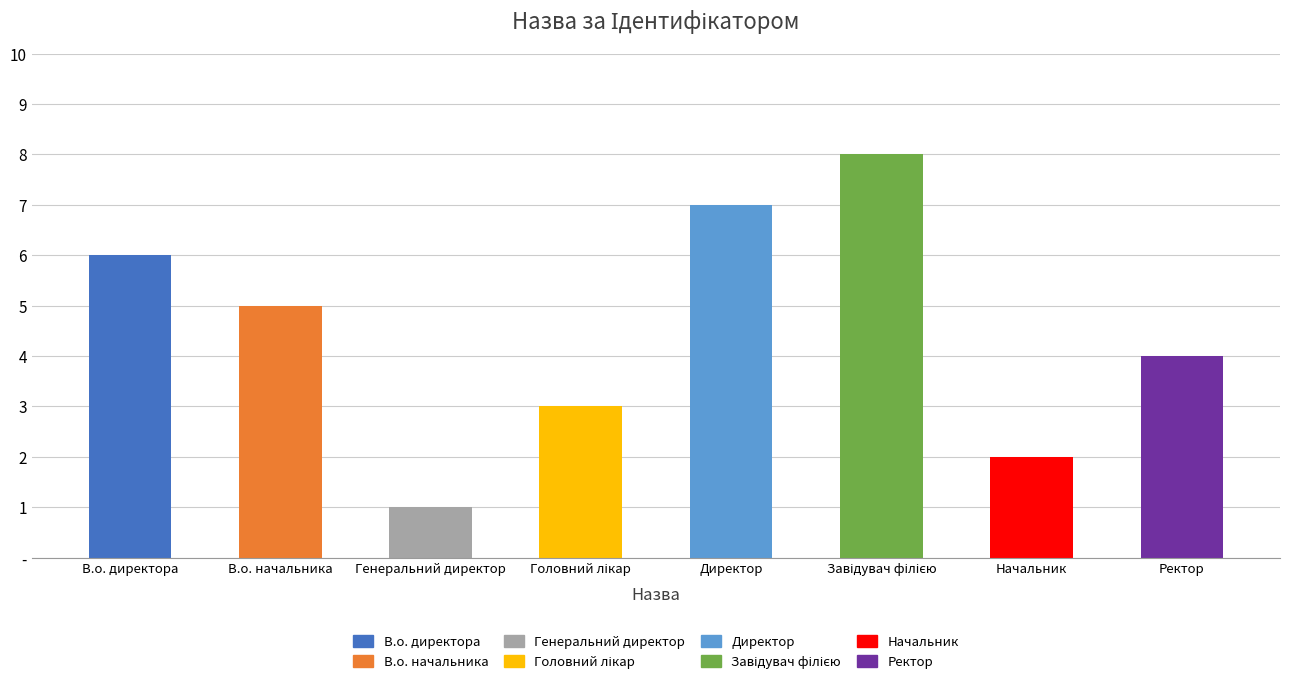

What is the label of the 3rd bar from the right?

Завідувач філією